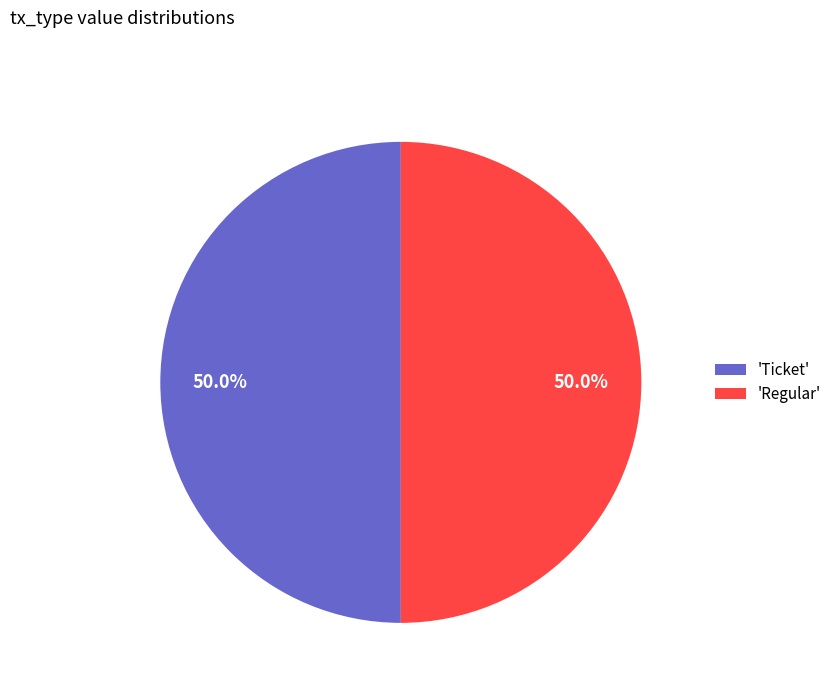

To the nearest percent, what is the difference between the largest and smallest slice percentages?

0%